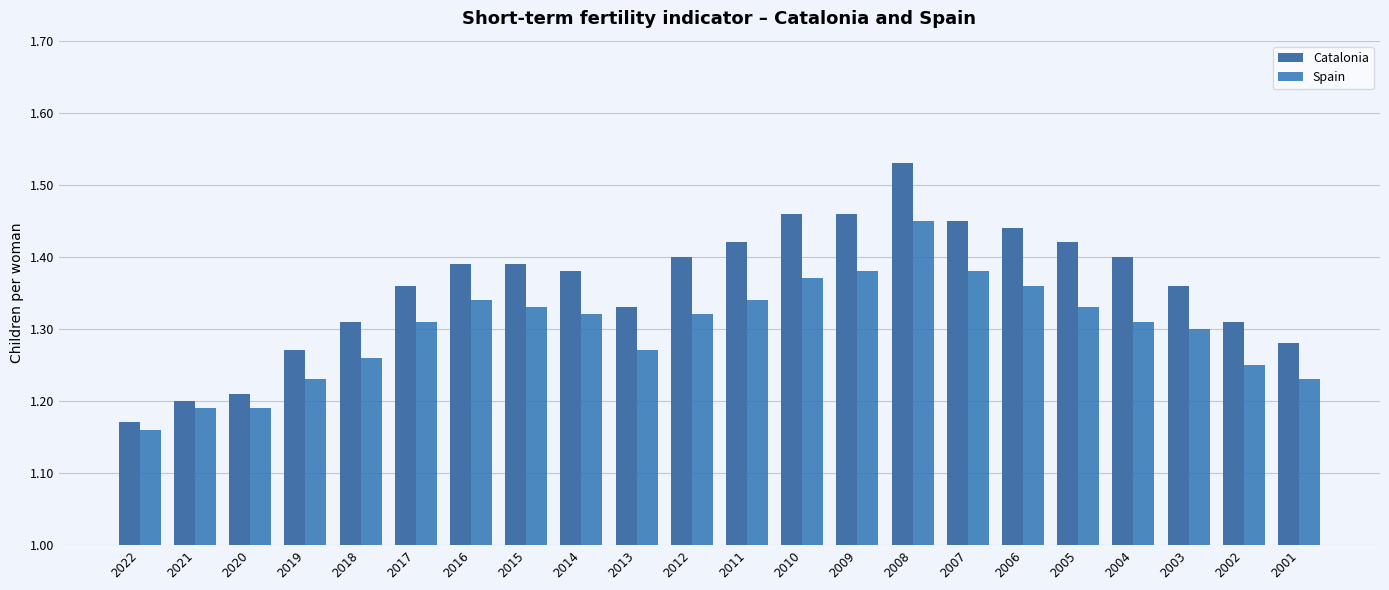

Which series changed the most between 2017 and 2005?

Catalonia